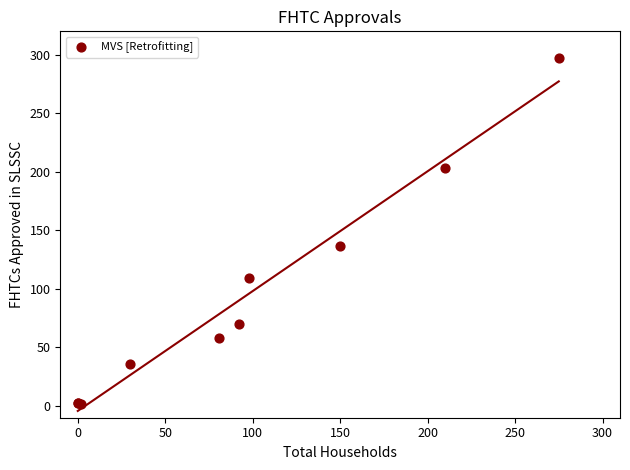

What Y value in the scatter plot is closest to 149?

137